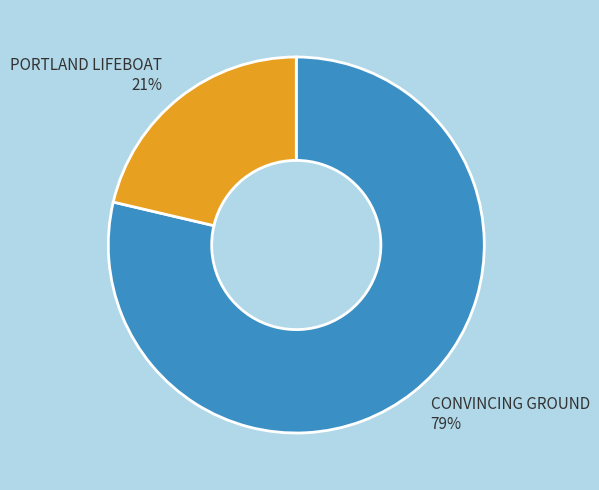

Combined, do PORTLAND LIFEBOAT and CONVINCING GROUND account for over 50%?

Yes